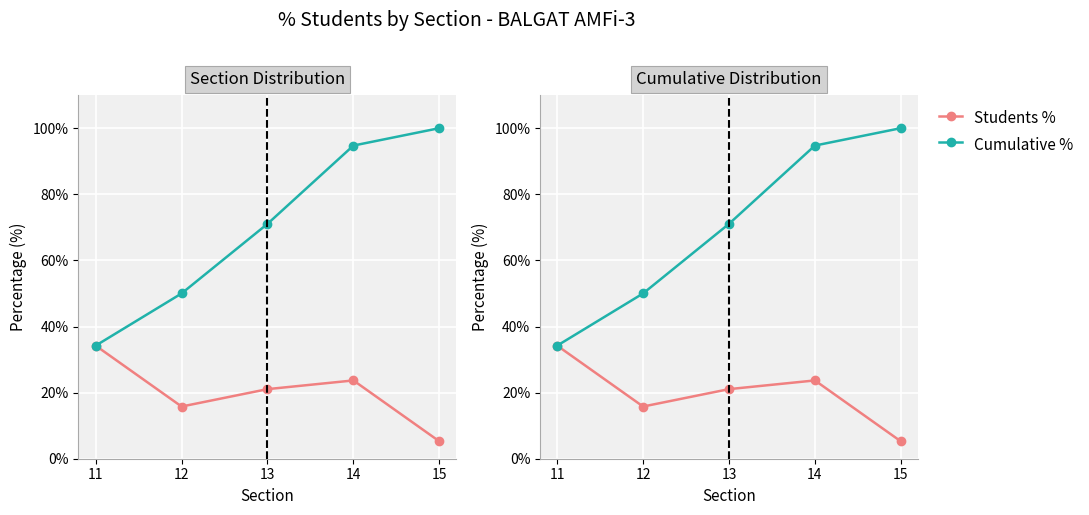

Reading left to right, extract all data points from this chart.

Students %: 34.2	15.8	21.1	23.7	5.3
Cumulative %: 34.2	50.0	71.1	94.7	100.0